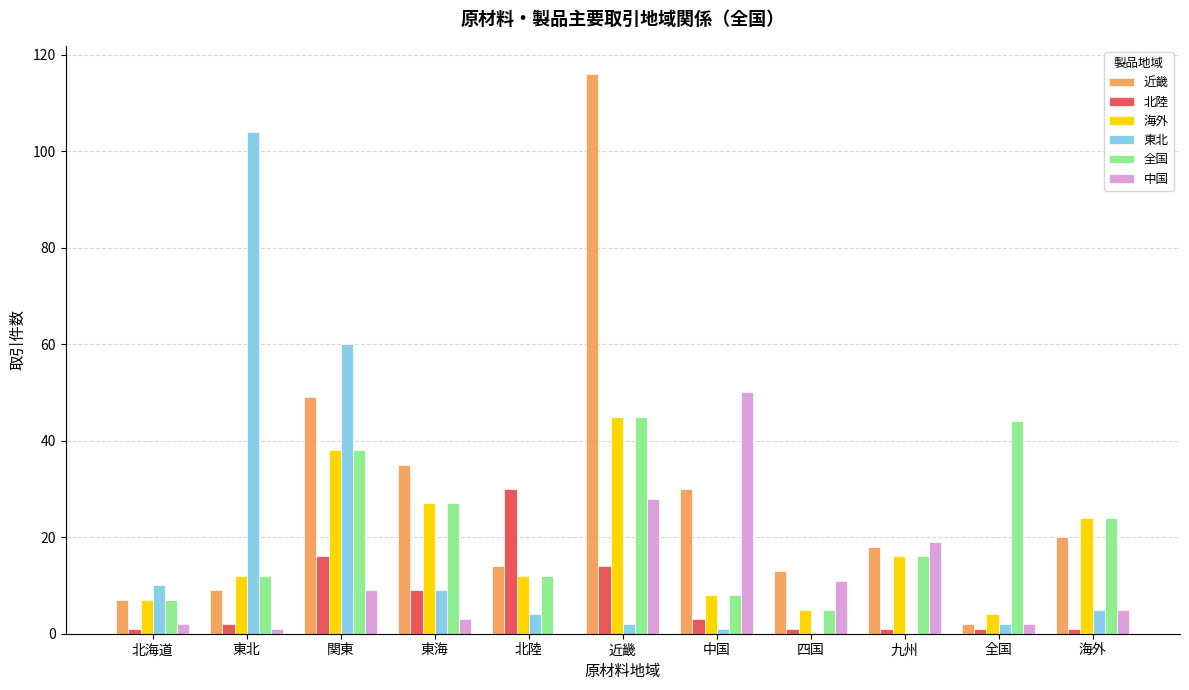

What is the spread (max minus min) of values at 北陸?

30